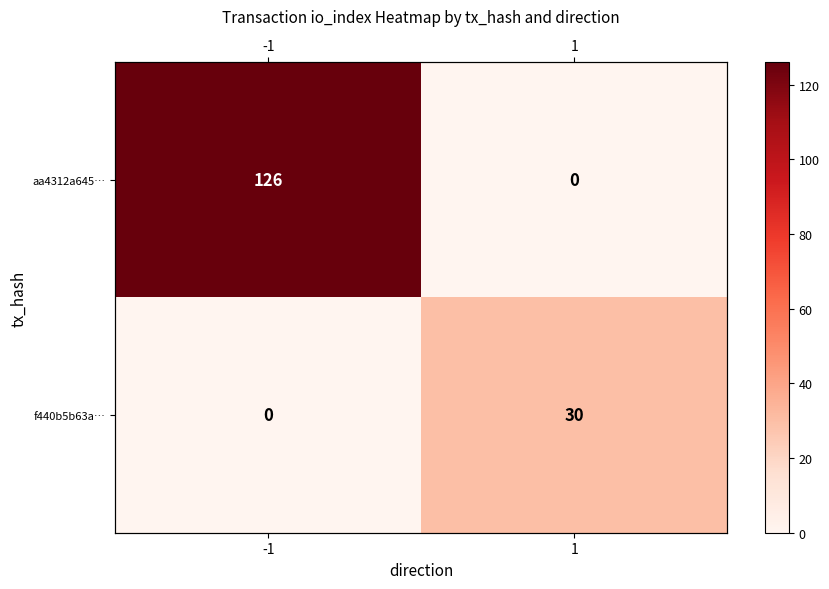

What is the maximum value shown in the chart?

126